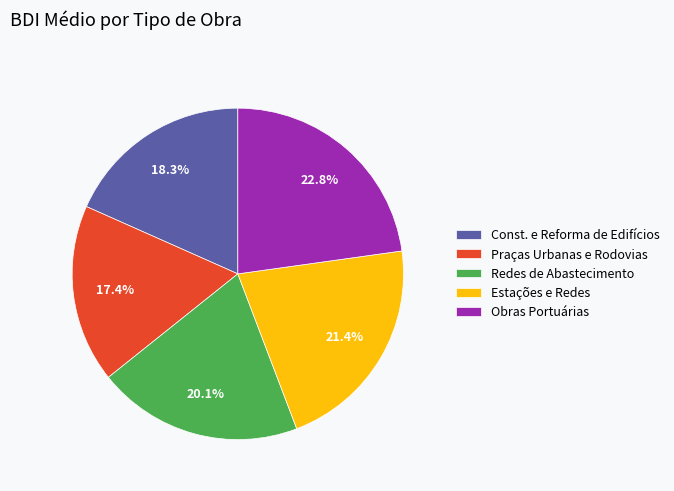

Count the number of slices in the pie.

5